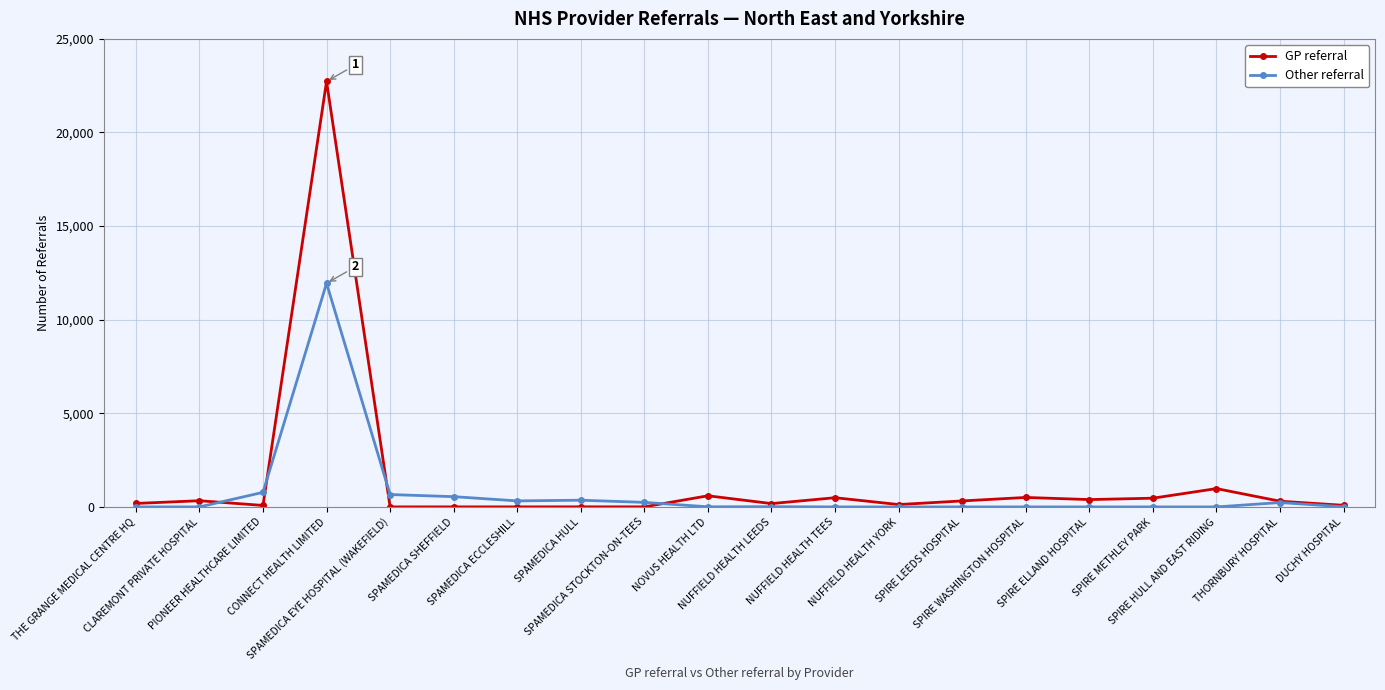

How many distinct data groups are displayed?

2